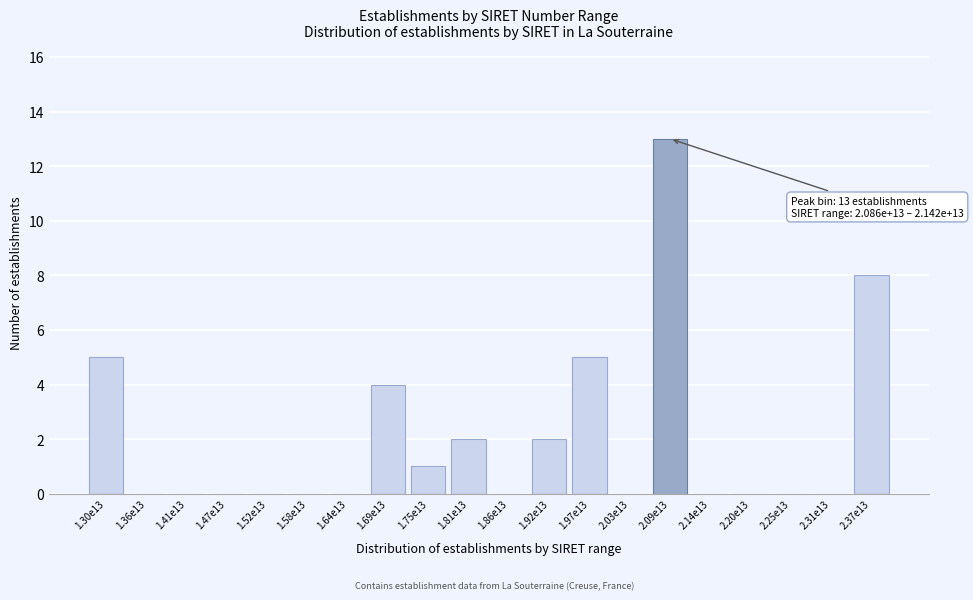

Reading left to right, extract all data points from this chart.

1.30e13=5	1.36e13=0	1.41e13=0	1.47e13=0	1.52e13=0	1.58e13=0	1.64e13=0	1.69e13=4	1.75e13=1	1.81e13=2	1.86e13=0	1.92e13=2	1.97e13=5	2.03e13=0	2.09e13=13	2.14e13=0	2.20e13=0	2.25e13=0	2.31e13=0	2.37e13=8